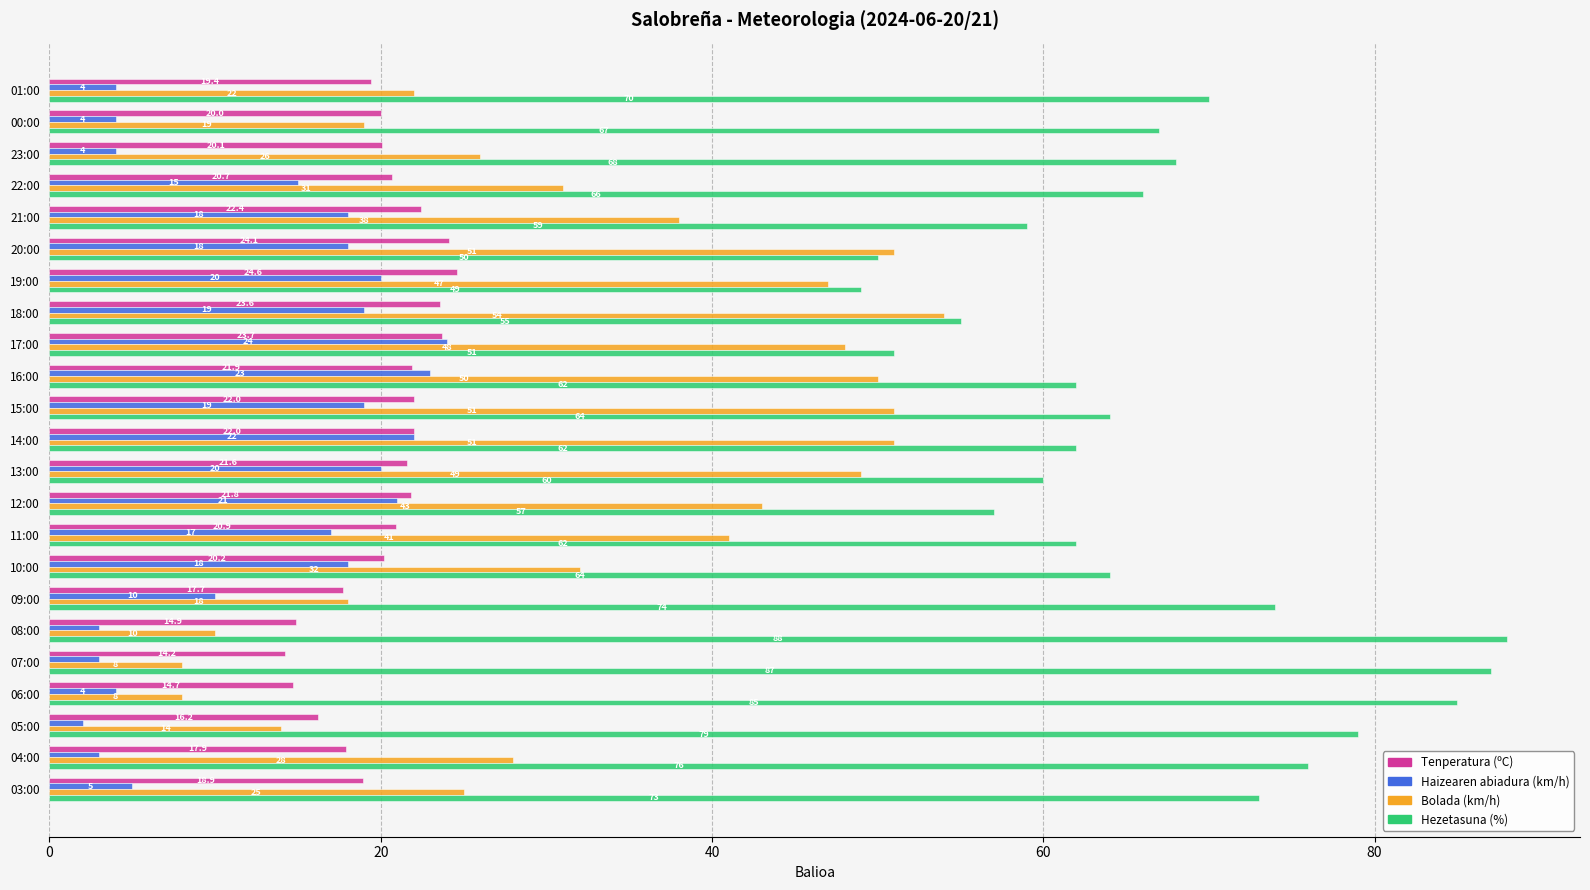

The Tenperatura (ºC) series shows 16.2 at 05:00. True or false?

True